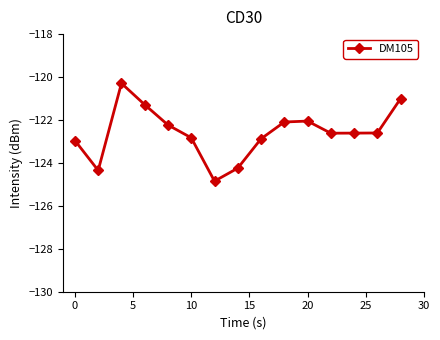

What is the difference between the maximum and minimum values?

4.6